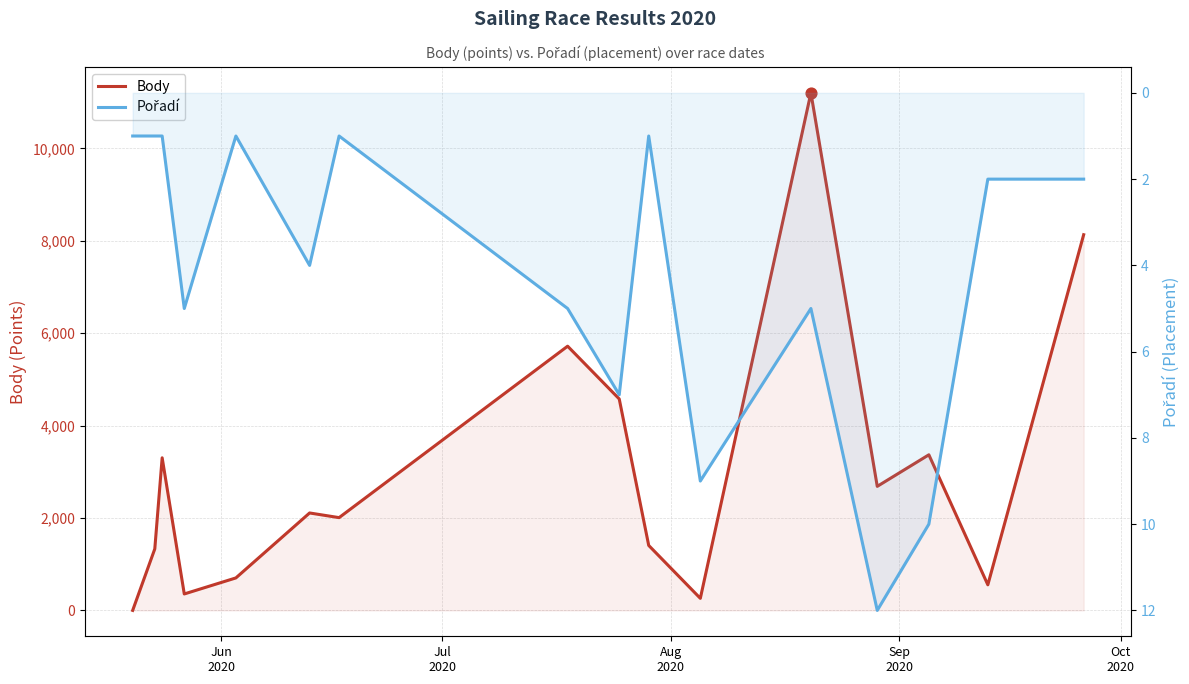

What are all the series names shown in the legend?

Body, Pořadí